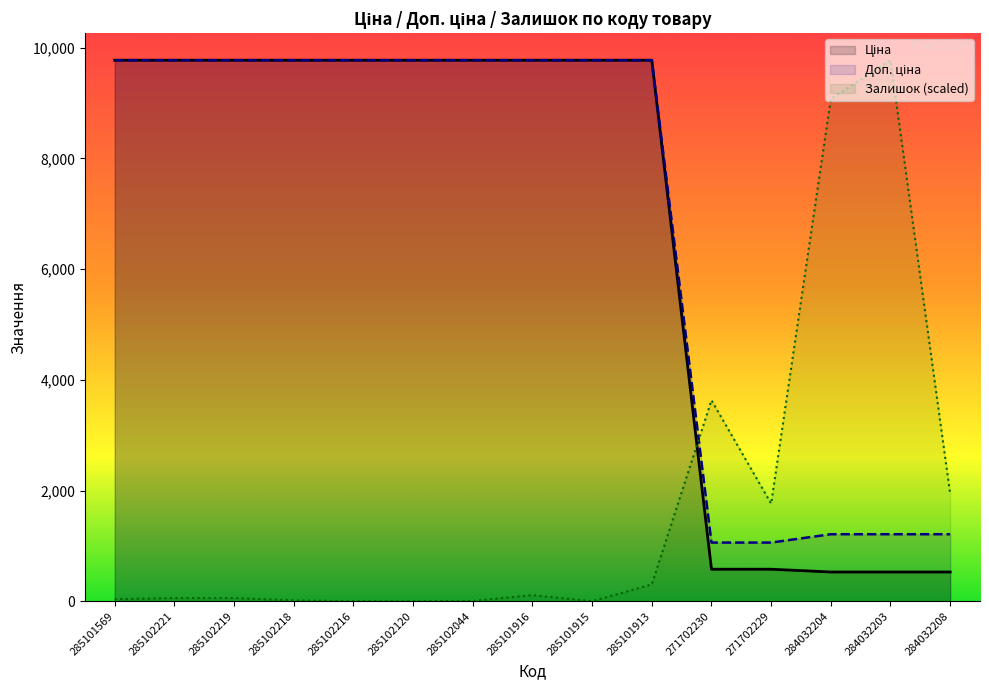

What is the total value across all series at 271702229?

3401.7